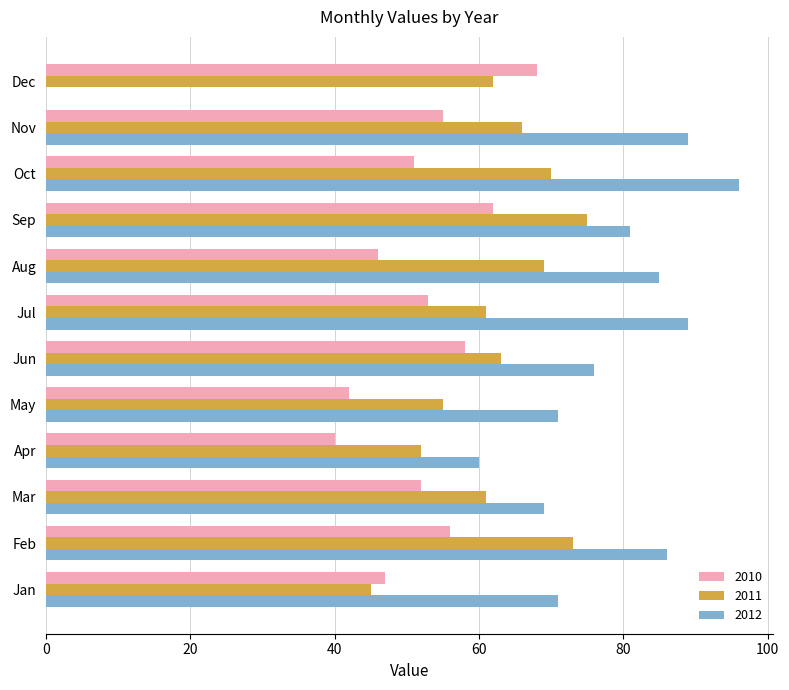

Where does the 2010 series first go above 53?

Feb